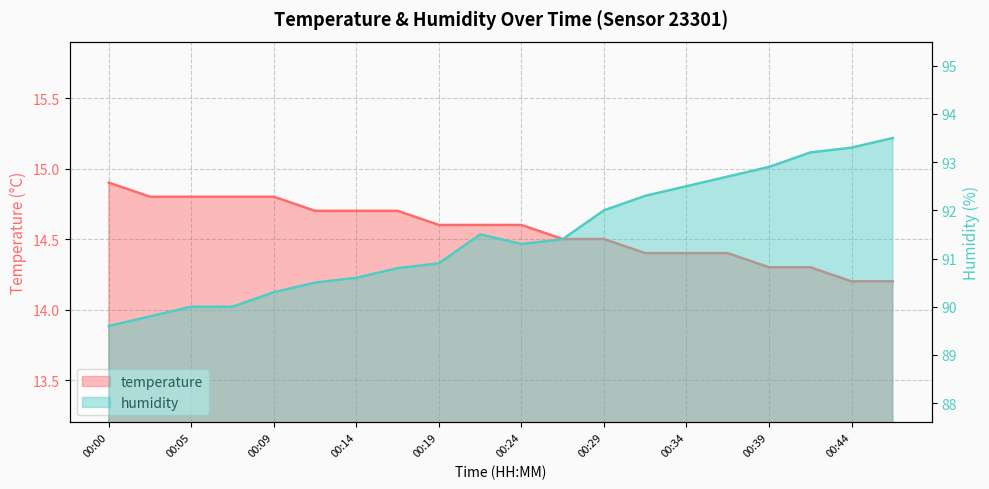

What are all the series names shown in the legend?

temperature, humidity